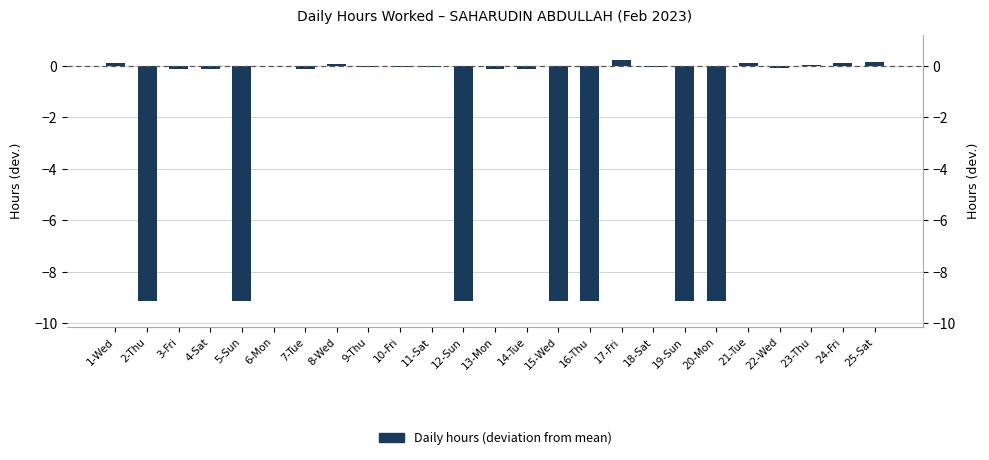

What is the change in value from 12-Sun to 23-Thu?

+9.2